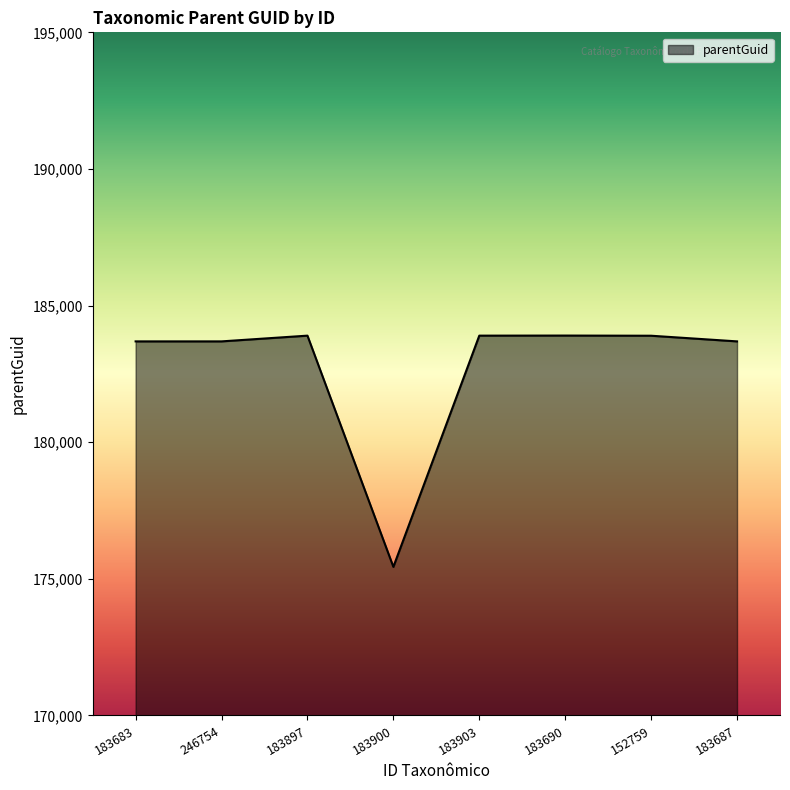

Approximately how many times larger is the value at 183903 compared to 246754?

1.0